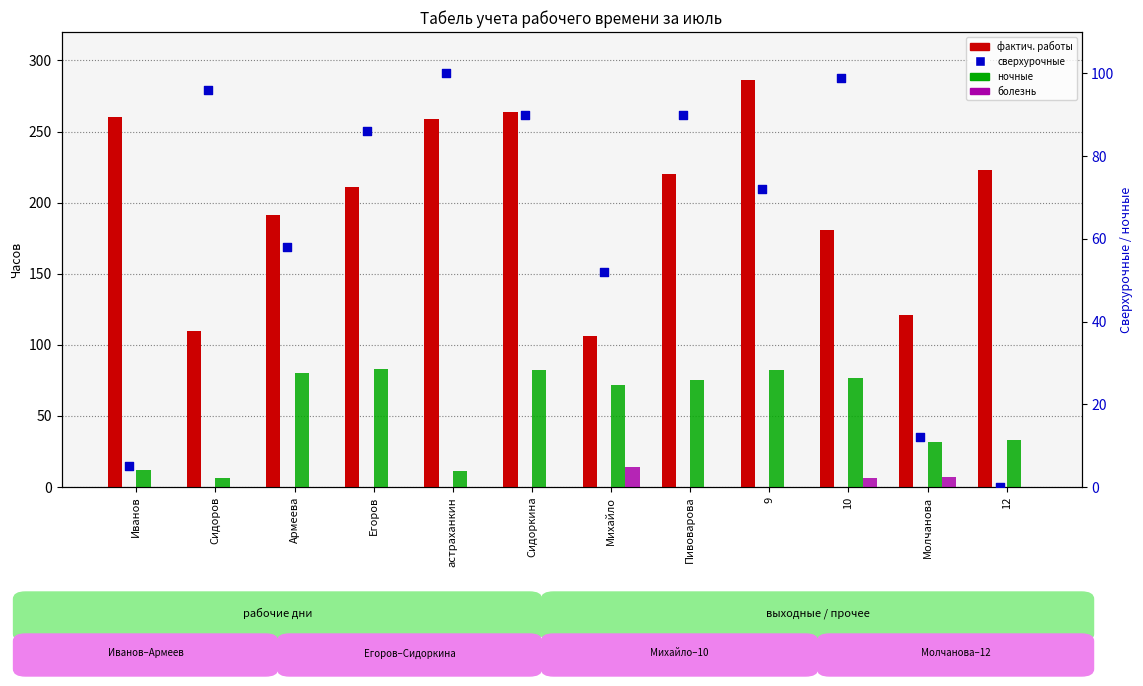

Which series reaches the maximum Y coordinate?

фактич. работы